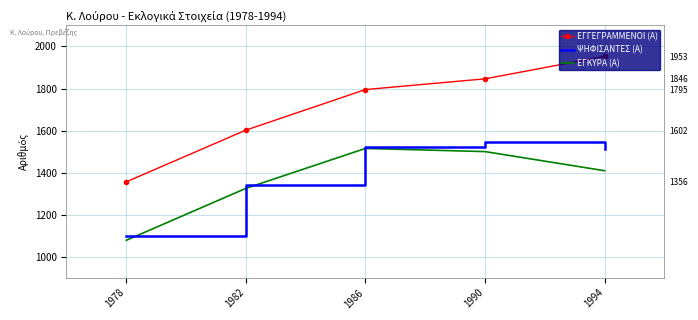

How many data points in ΕΓΓΕΓΡΑΜΜΕΝΟΙ (Α) are less than 1795?

2